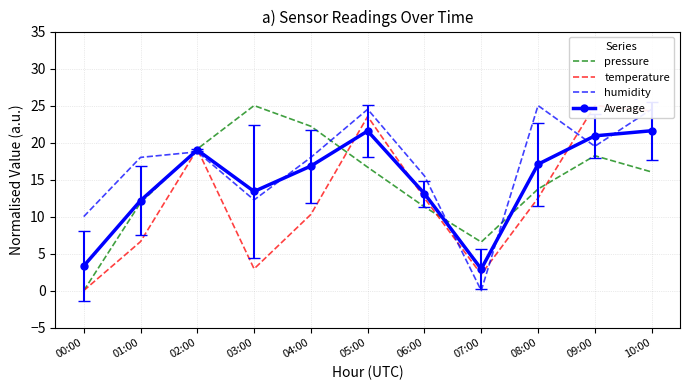

How many data points in pressure are less than 16?

5